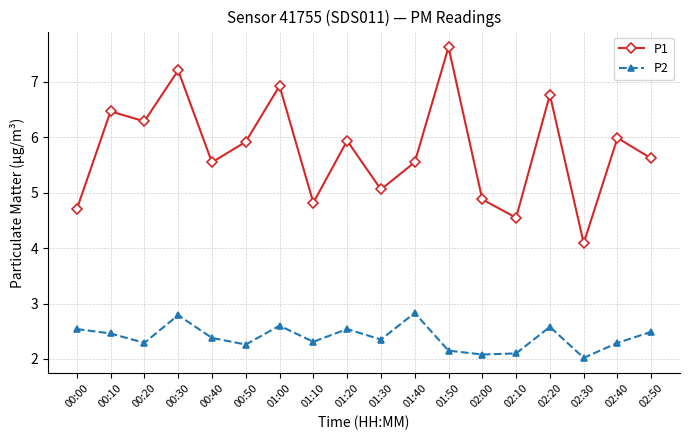

Which category has the highest value across all series?

01:50